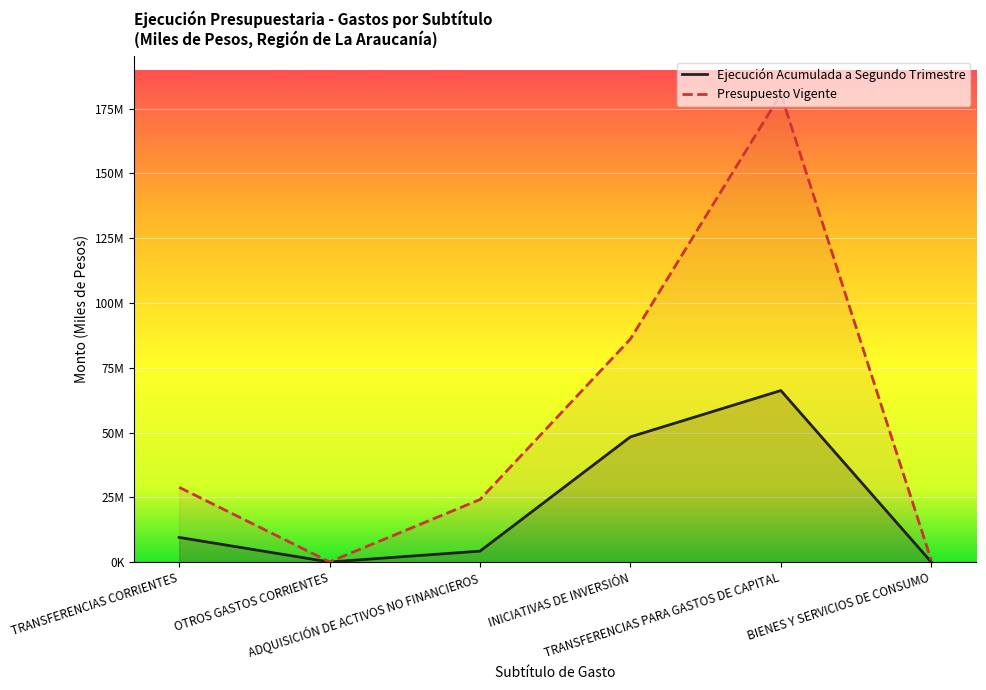

At how many categories does at least one series exceed 177314922?

1